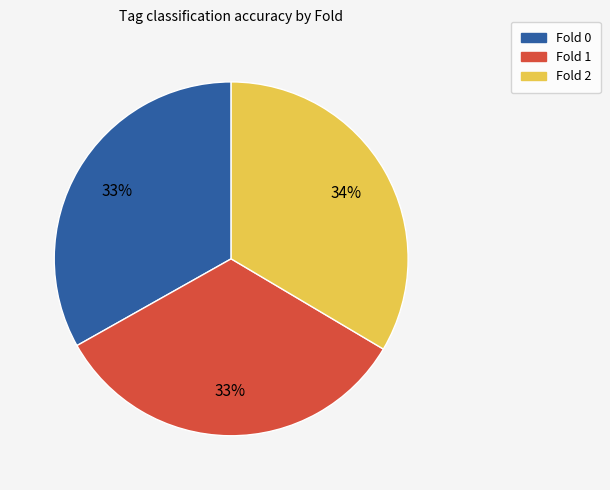

Is there a majority slice in this chart?

No